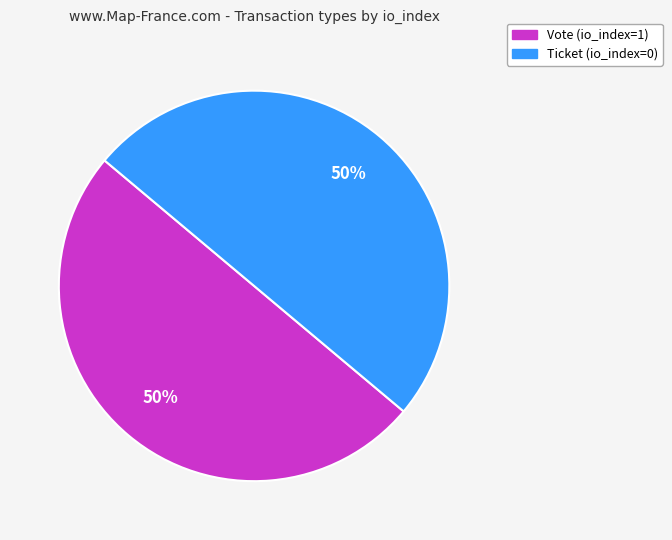

To the nearest percent, what is the average slice percentage?

50%